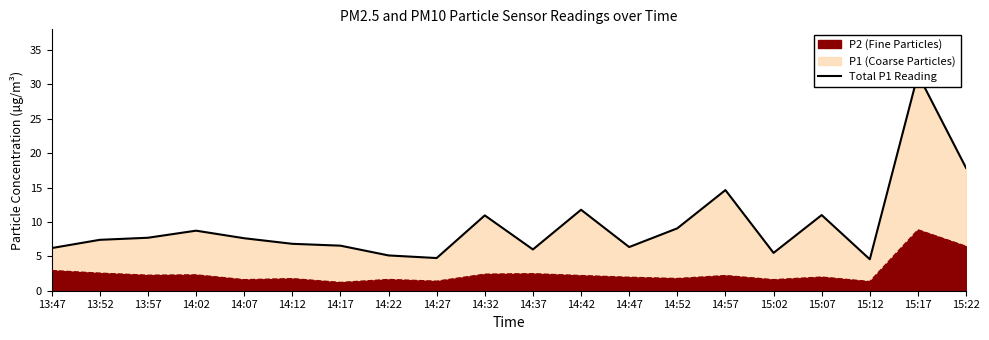

How many lines are shown in the chart?

1